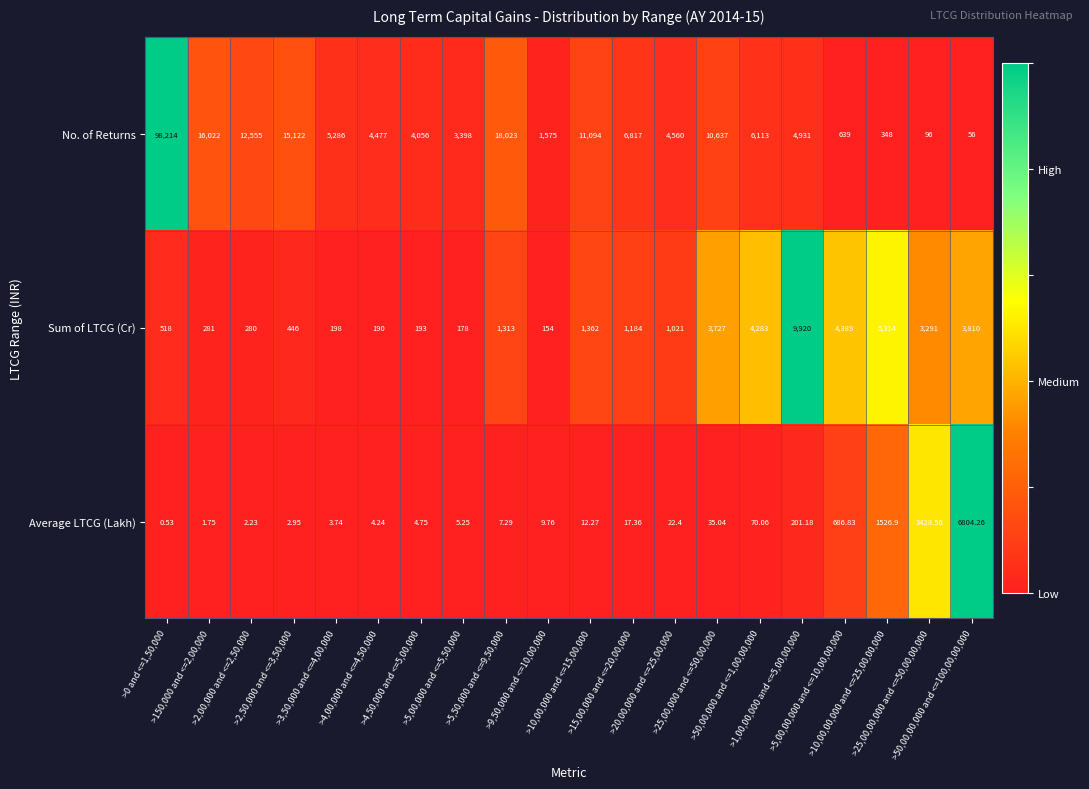

Which series has the largest total across all categories?

No. of Returns